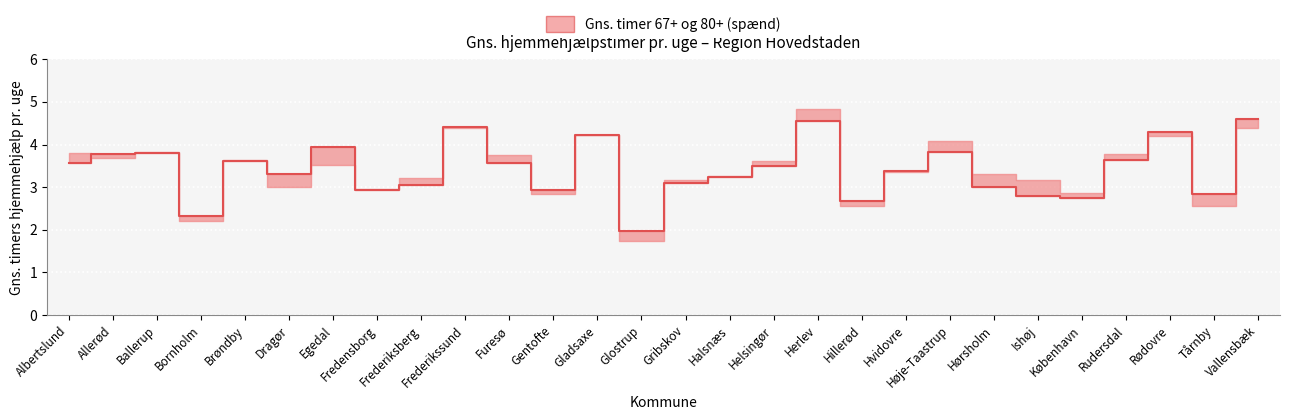

Which has a higher value, Rudersdal or København?

Rudersdal